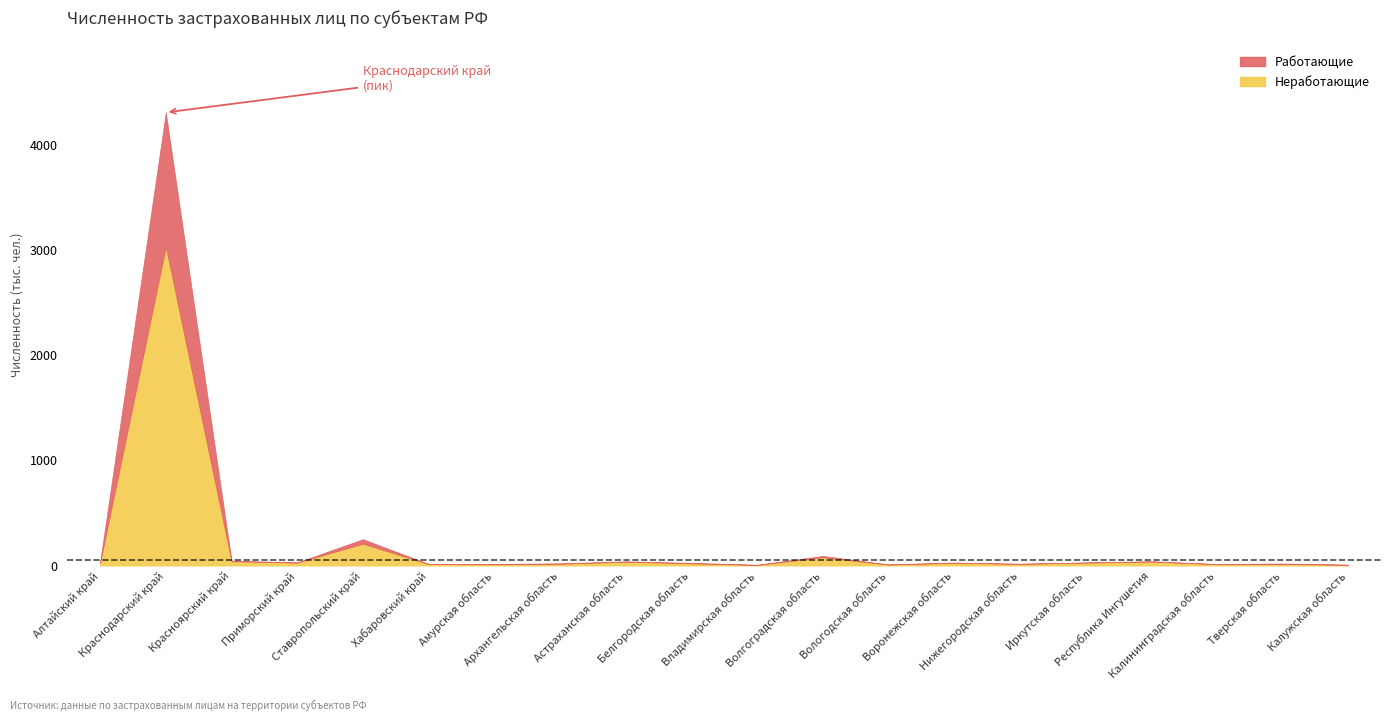

What is the minimum value for Неработающие?

6